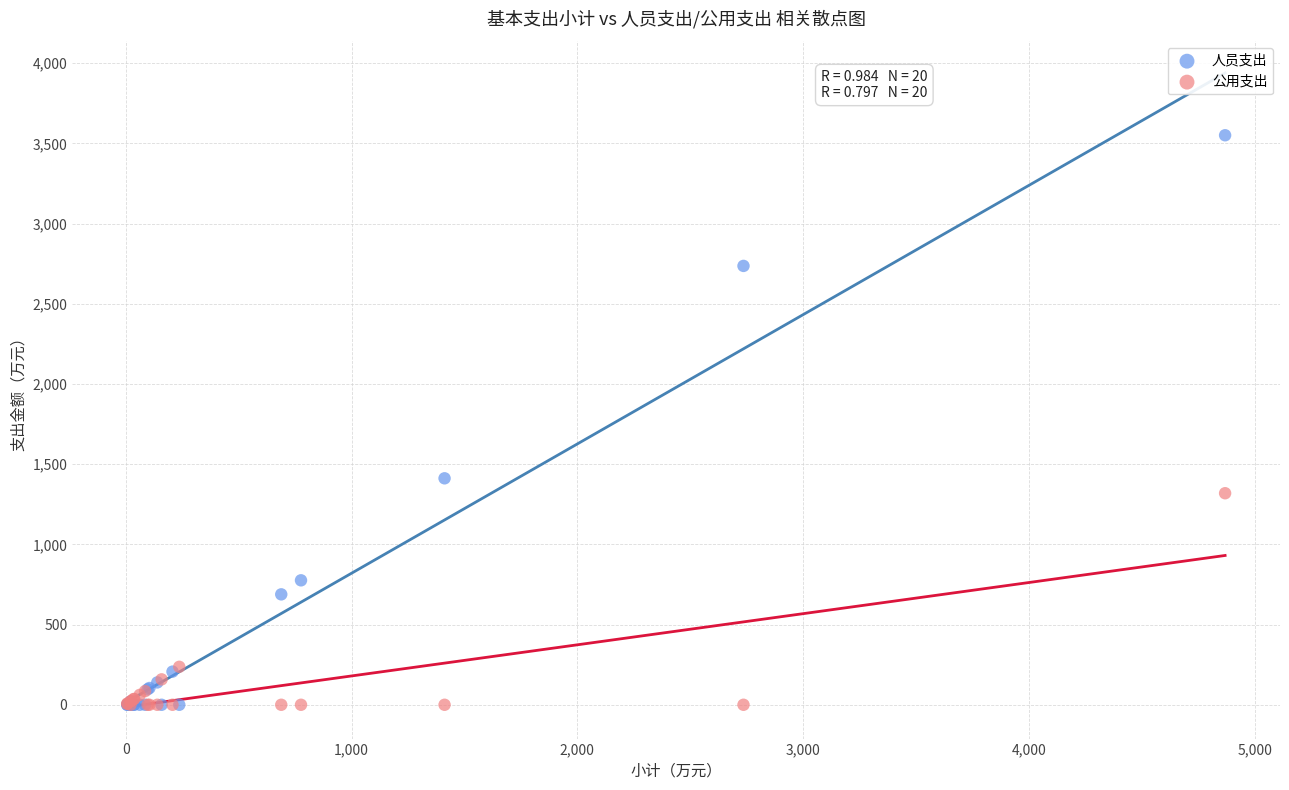

What are all the series names shown in the legend?

人员支出, 公用支出